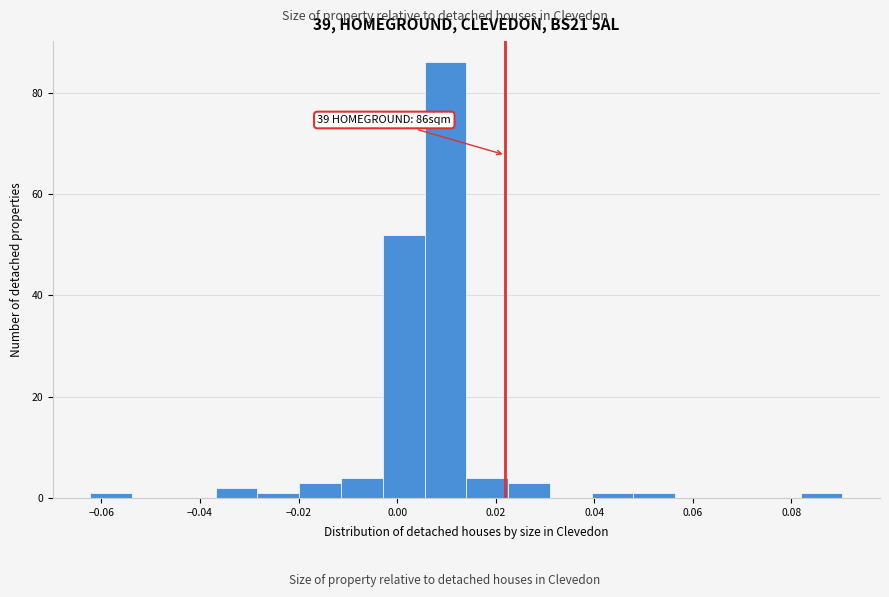

Over which range of the x-axis is the bar tallest?

0.006 to 0.014